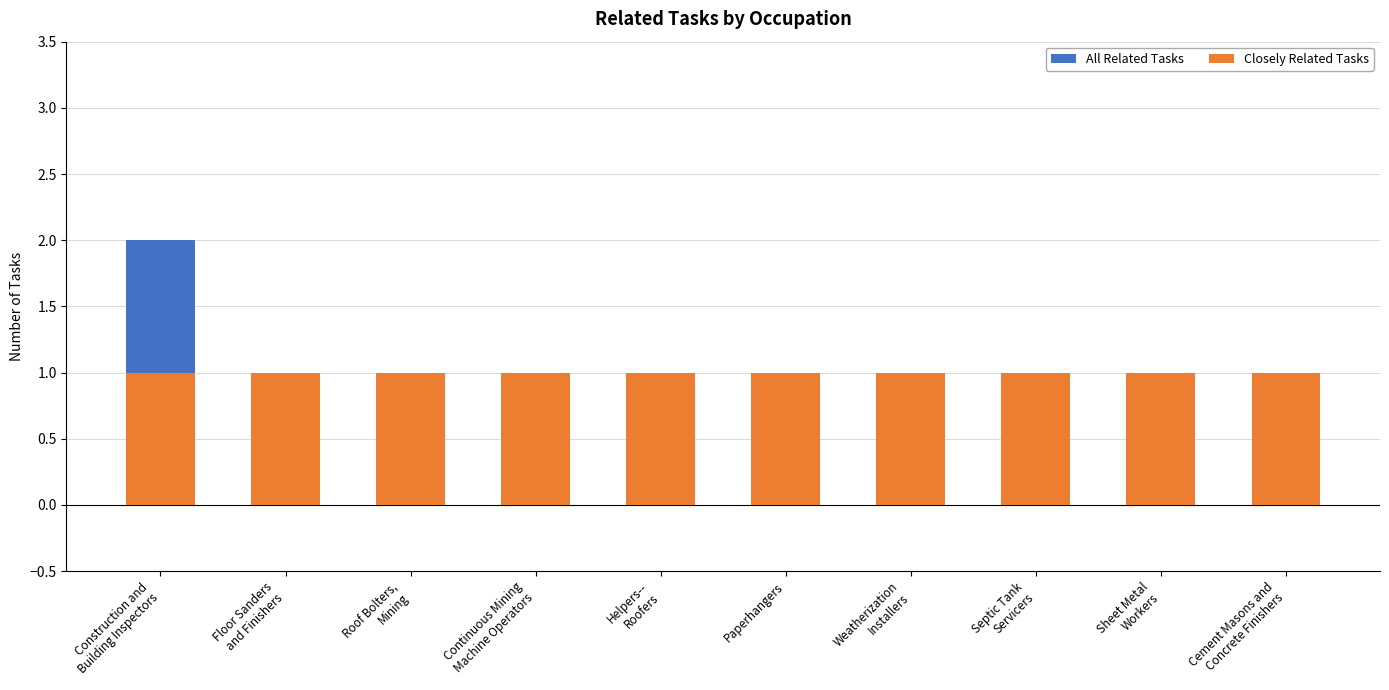

Does the chart contain any negative values?

No